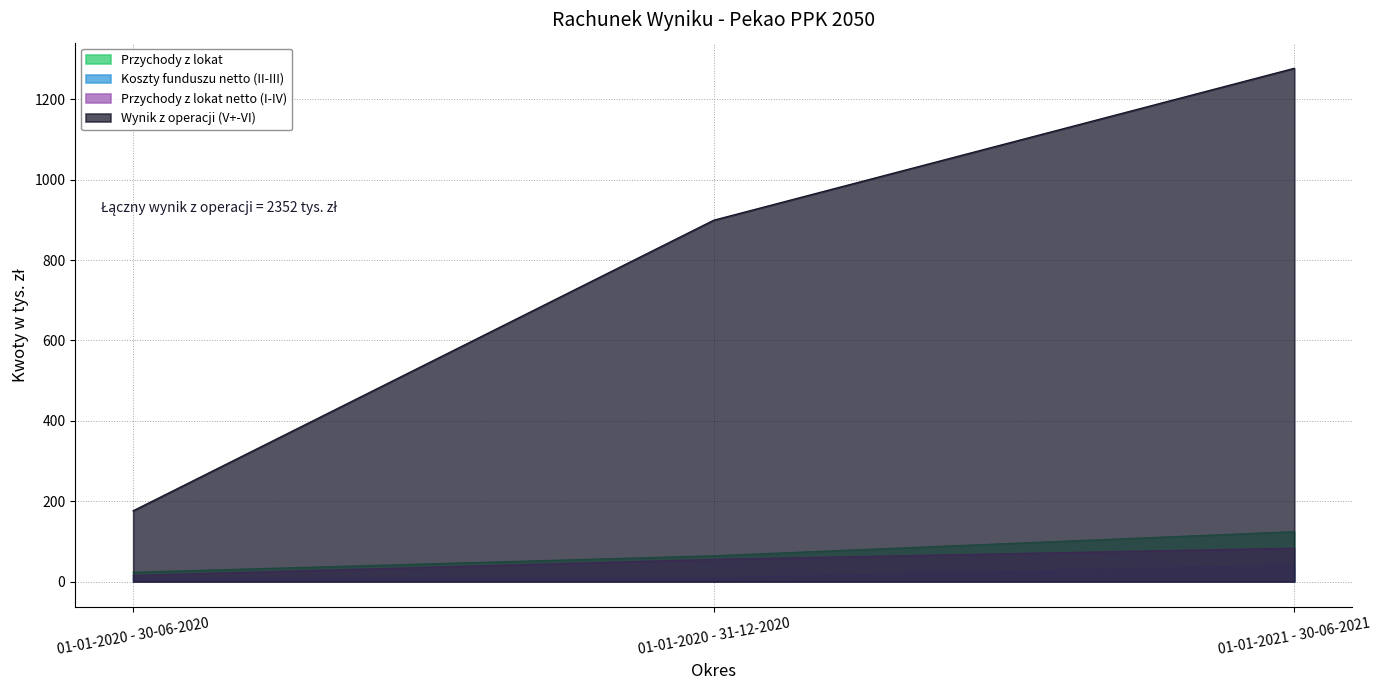

List the labels in order of Koszty funduszu netto (II-III) value, largest first.

01-01-2021 - 30-06-2021, 01-01-2020 - 31-12-2020, 01-01-2020 - 30-06-2020